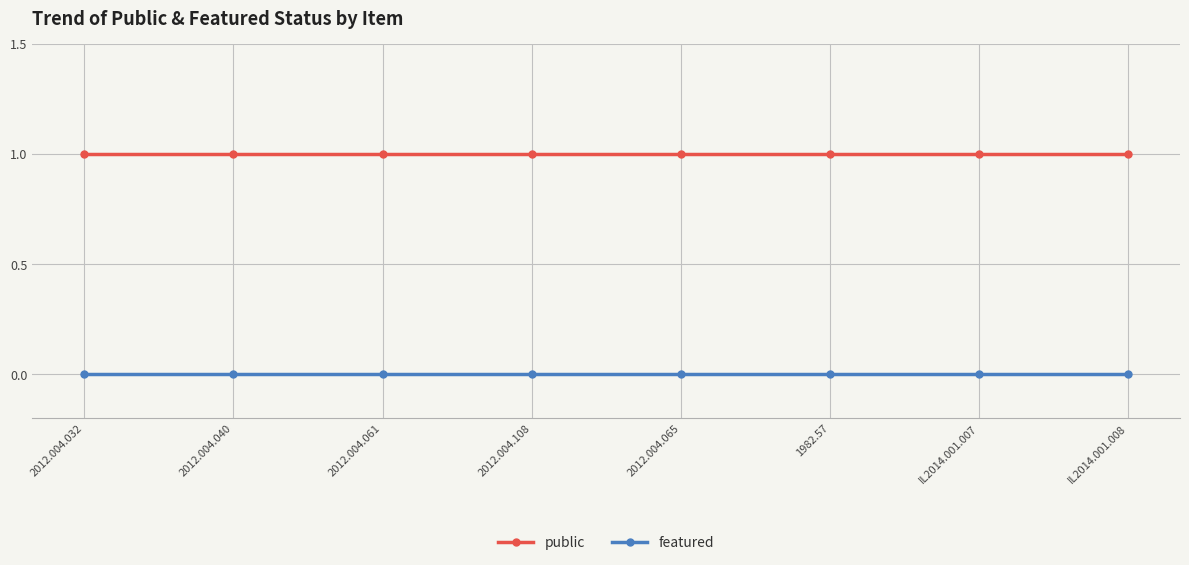

What position from the right is IL2014.001.008?

1